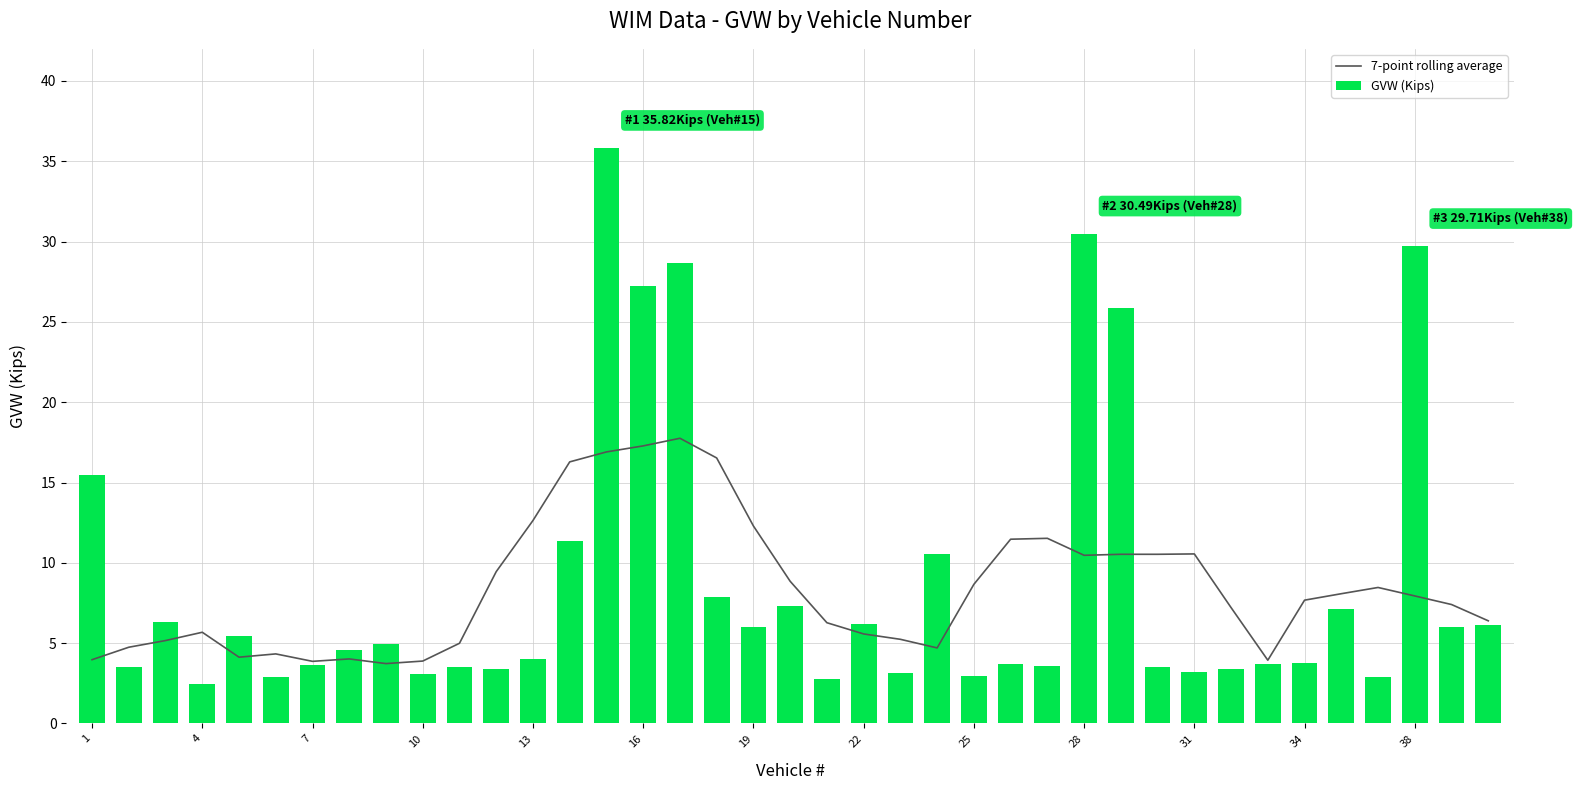

Is it true that GVW (Kips) equals 2.8 at 19?

False